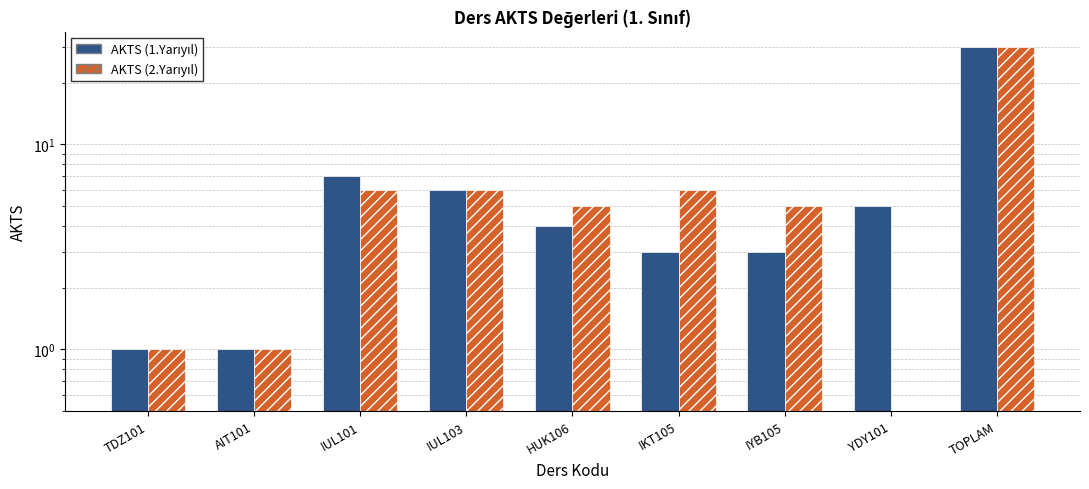

Reading left to right, list all the values displayed in this chart.

AKTS (1.Yarıyıl): TDZ101=1	AIT101=1	IUL101=7	IUL103=6	HUK106=4	IKT105=3	IYB105=3	YDY101=5	TOPLAM=30
AKTS (2.Yarıyıl): TDZ101=1	AIT101=1	IUL101=6	IUL103=6	HUK106=5	IKT105=6	IYB105=5	YDY101=0	TOPLAM=30